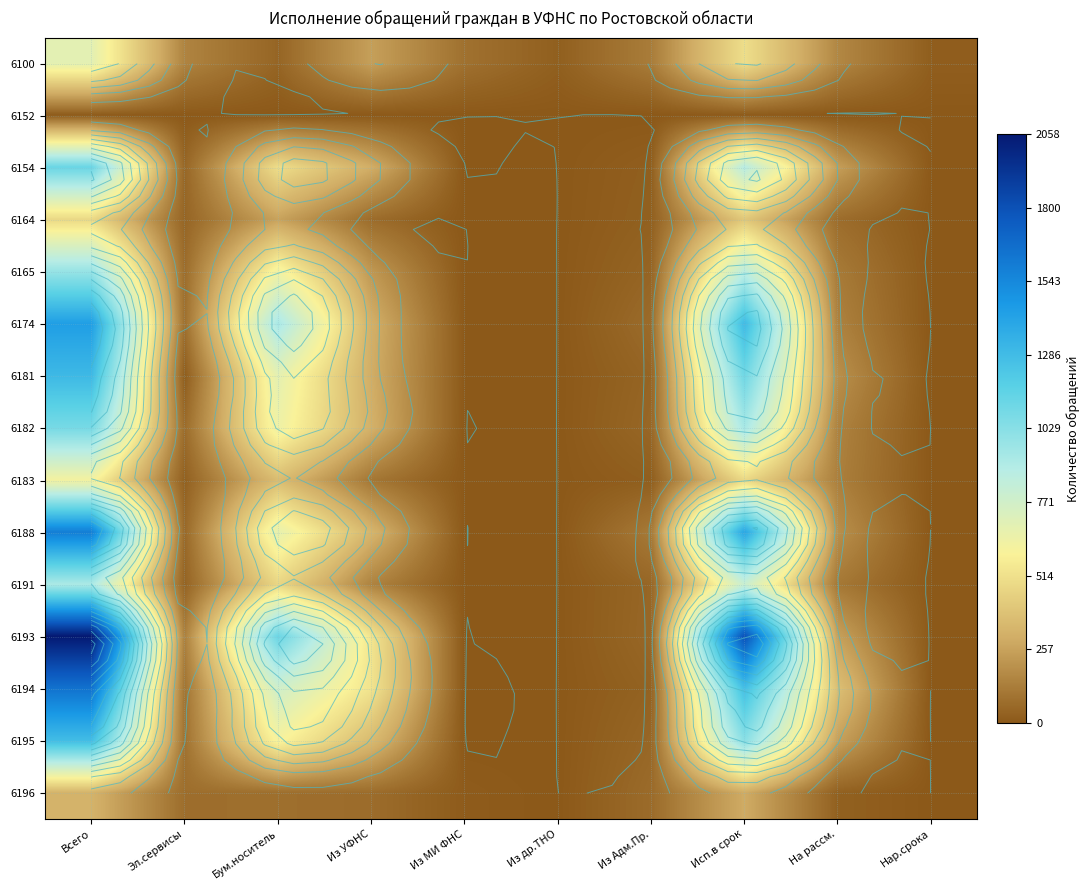

What is the difference between the highest and lowest values at На рассм.?

375